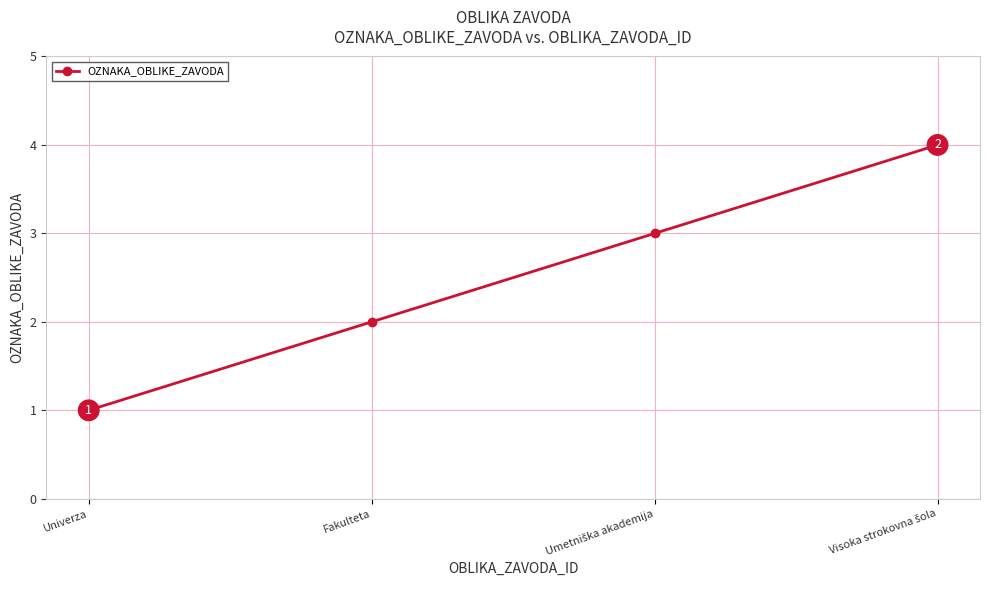

Does the chart have visible grid lines?

Yes